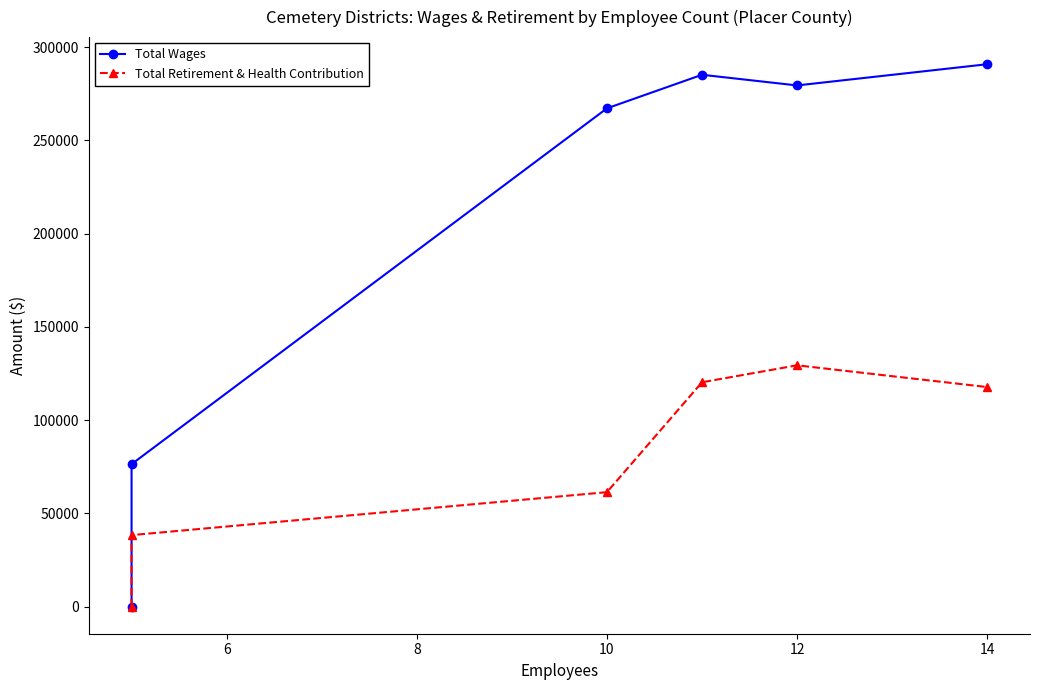

True or false: Total Wages and Total Retirement & Health Contribution intersect in this chart.

False